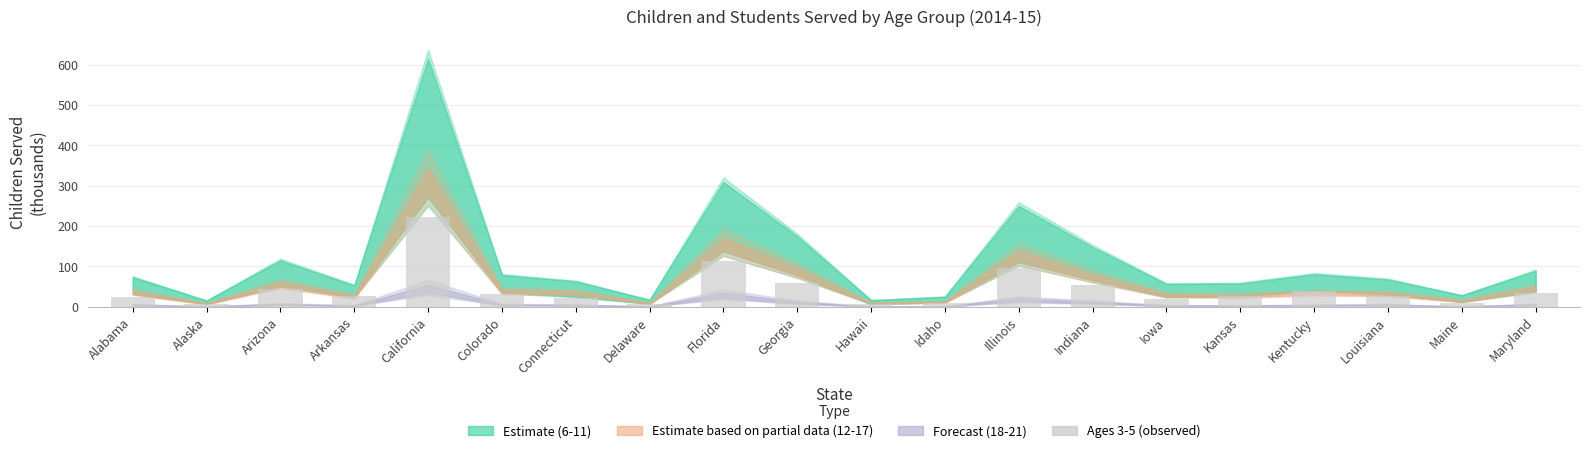

What position from the right is Florida?

12